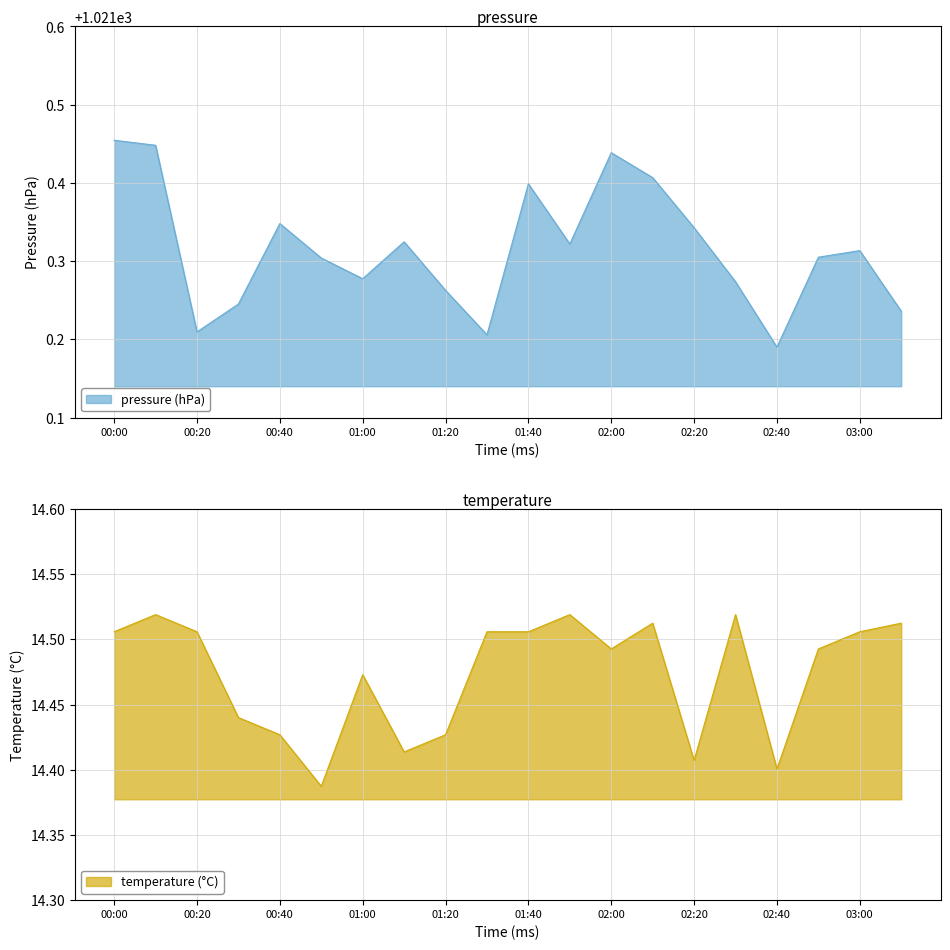

The value of temperature at 02:50 is 25.9. True or false?

False